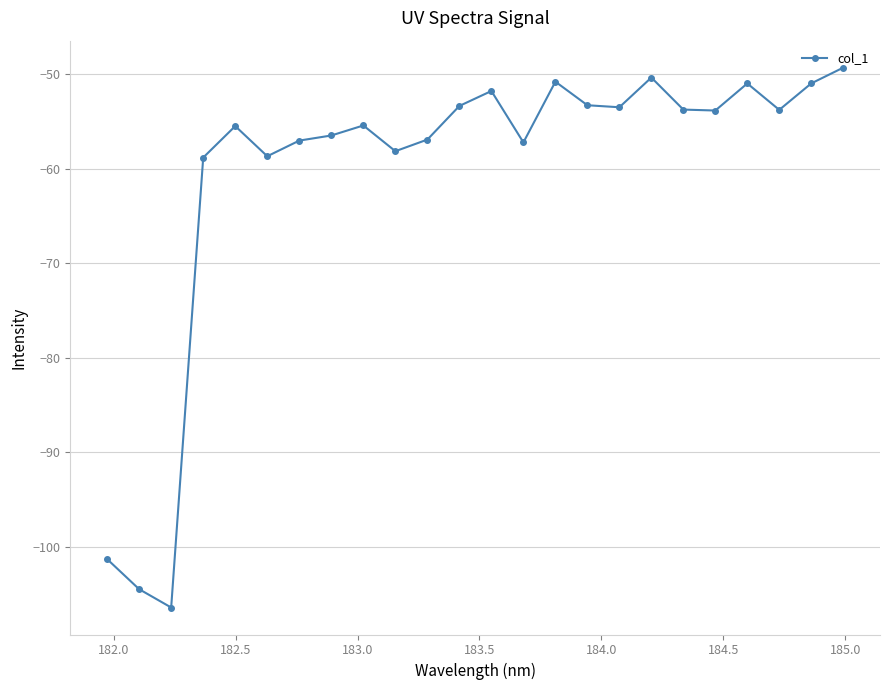

What is the maximum value shown in the chart?

-49.3